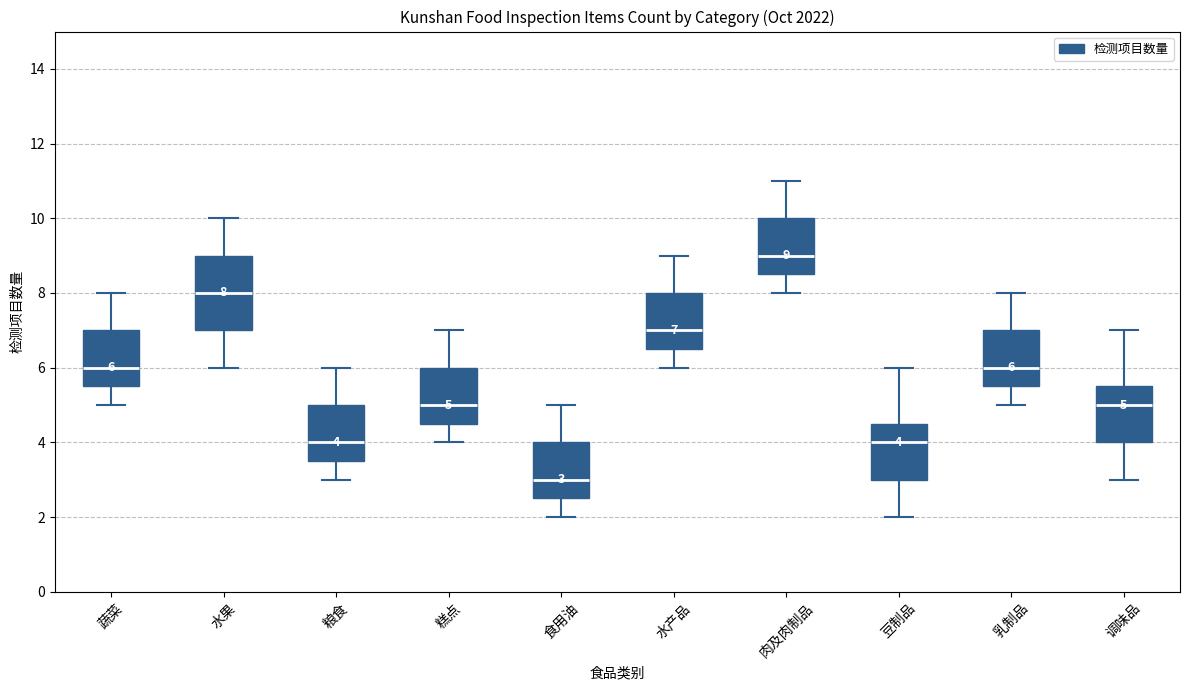

Comparing the boxes themselves (not the whiskers), which one is the tallest?

水果